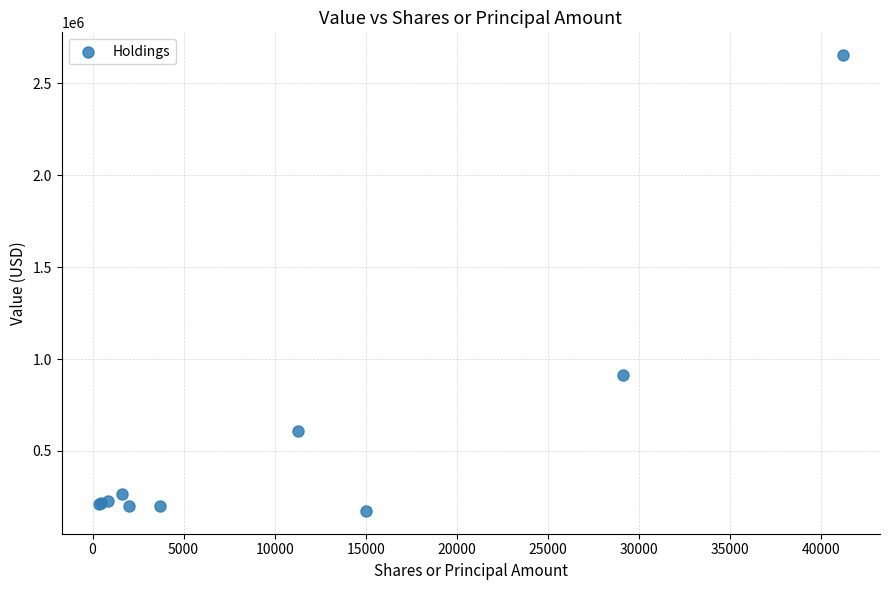

What Y value in the scatter plot is closest to 1413500?

911000